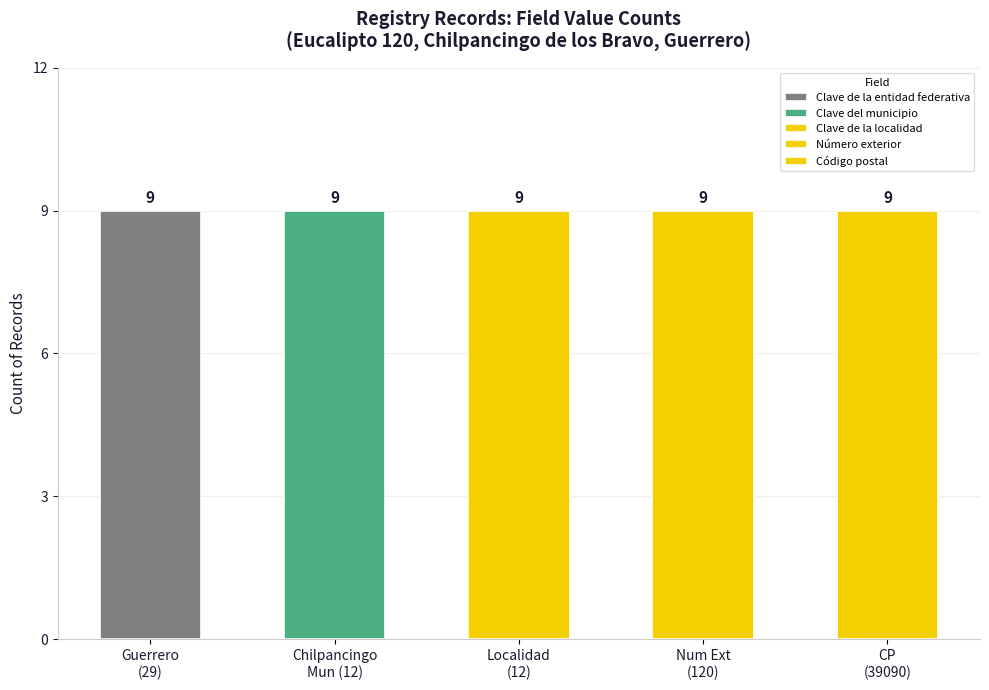

True or false: Código postal has a value of 64585 at 10334931.

False